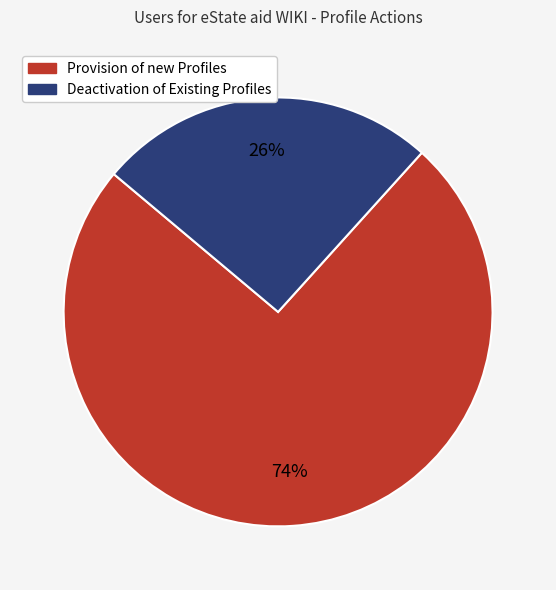

What percentage is the Provision of new Profiles slice, to the nearest percent?

74%